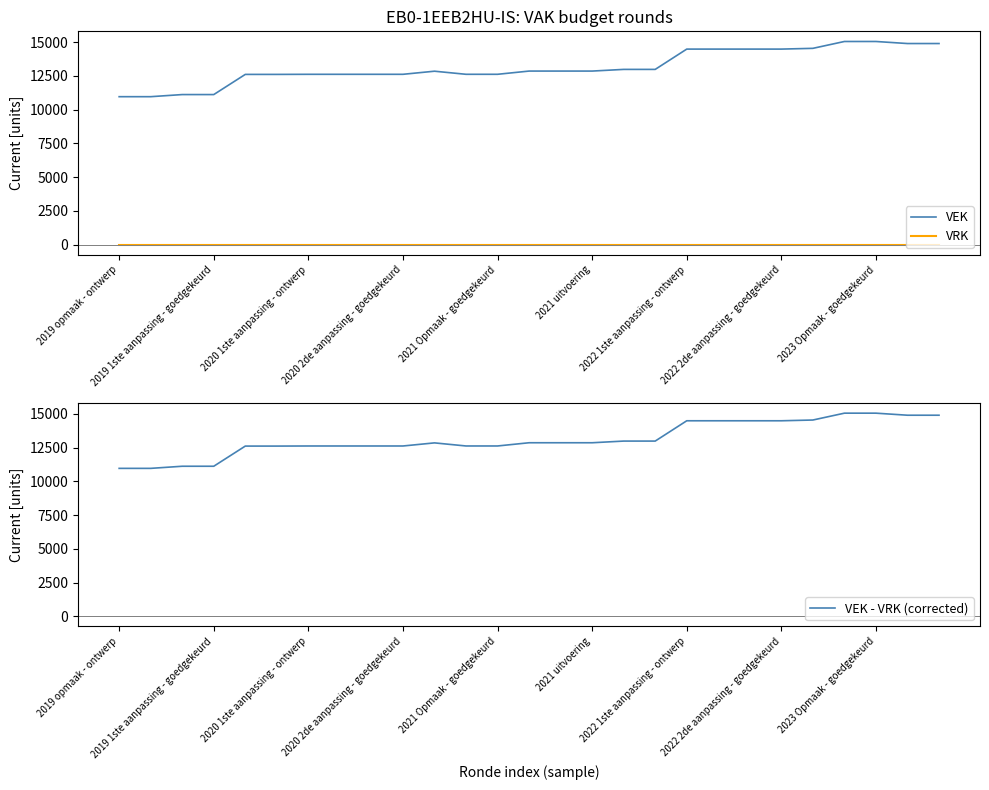

What are all the series names shown in the legend?

VEK, VRK, VEK - VRK (corrected)